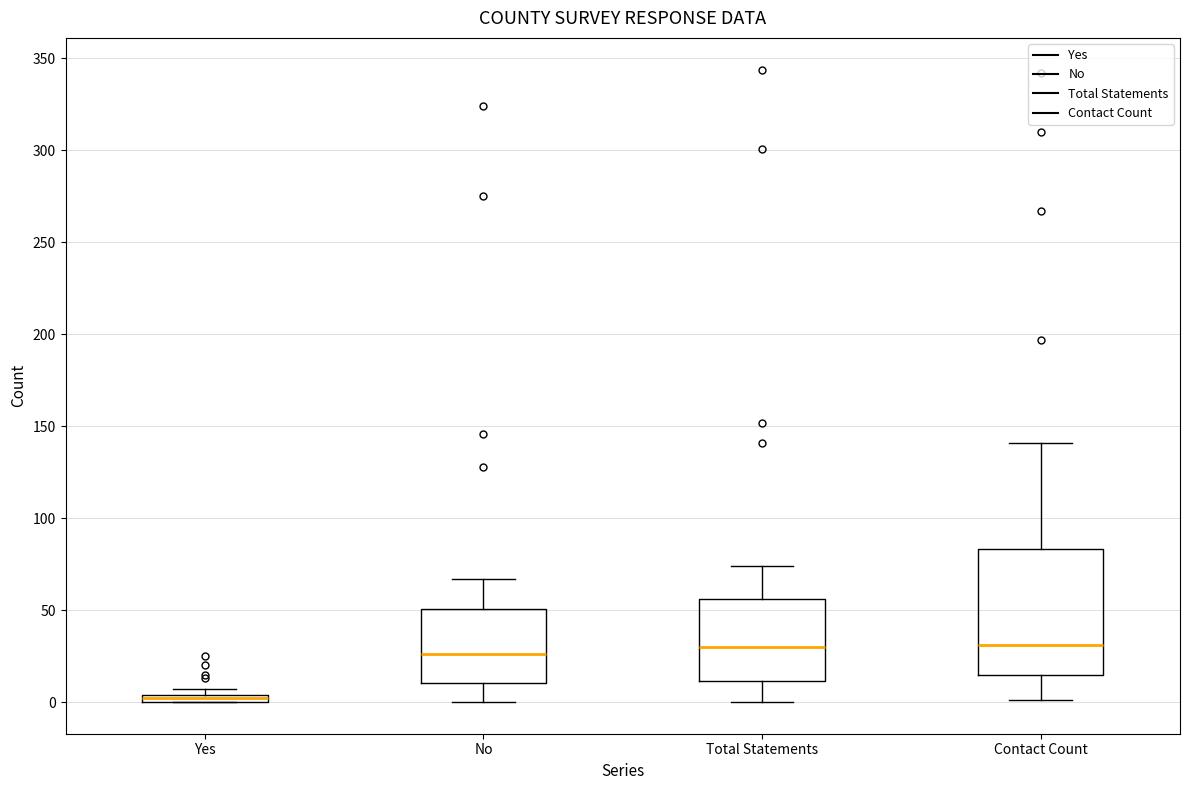

Which box is the tallest, from its lower edge to its upper edge?

Contact Count